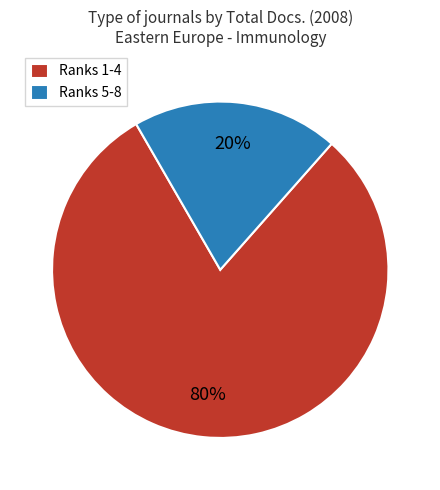

Between Ranks 1-4 and Ranks 5-8, which is larger?

Ranks 1-4